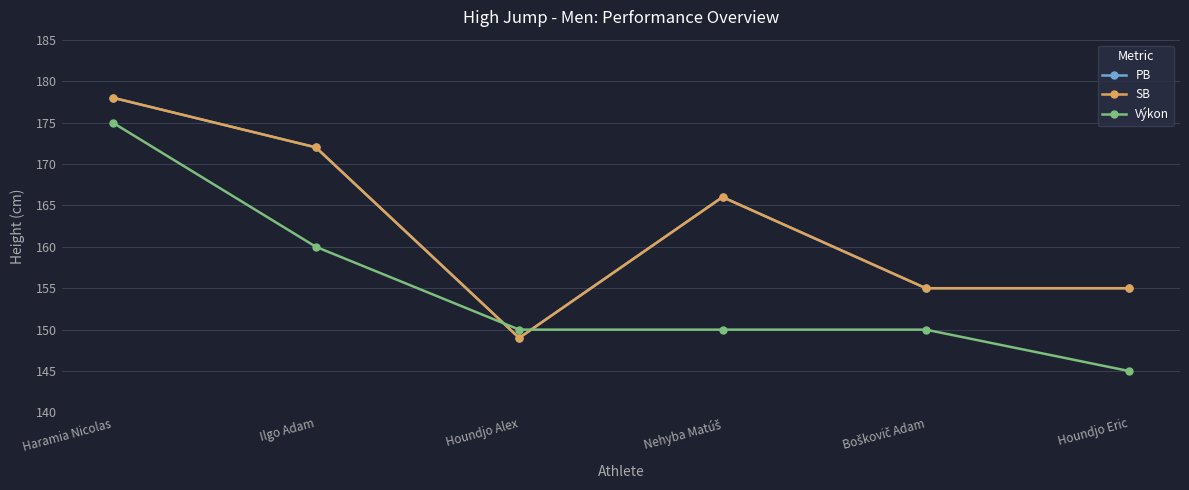

What position from the right is Houndjo Alex?

4